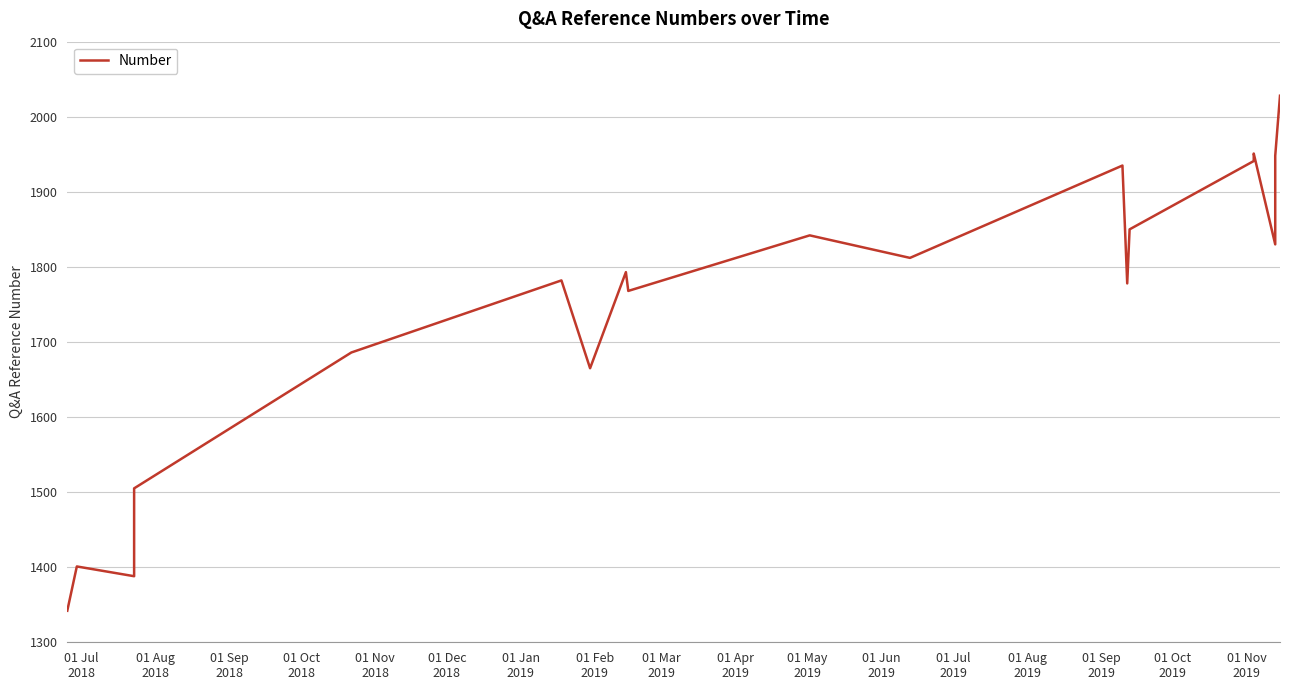

Does the chart have visible grid lines?

Yes